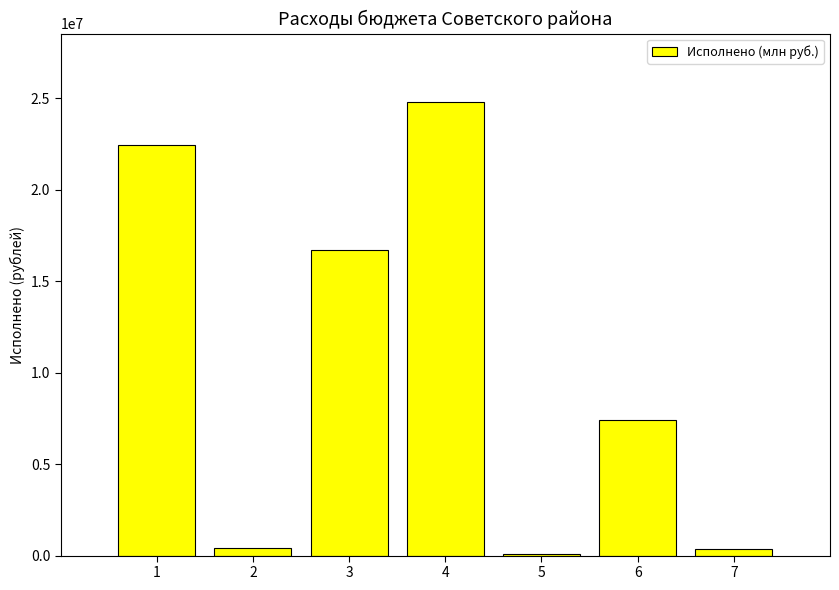

The value at 1 is 22429195.0. True or false?

True